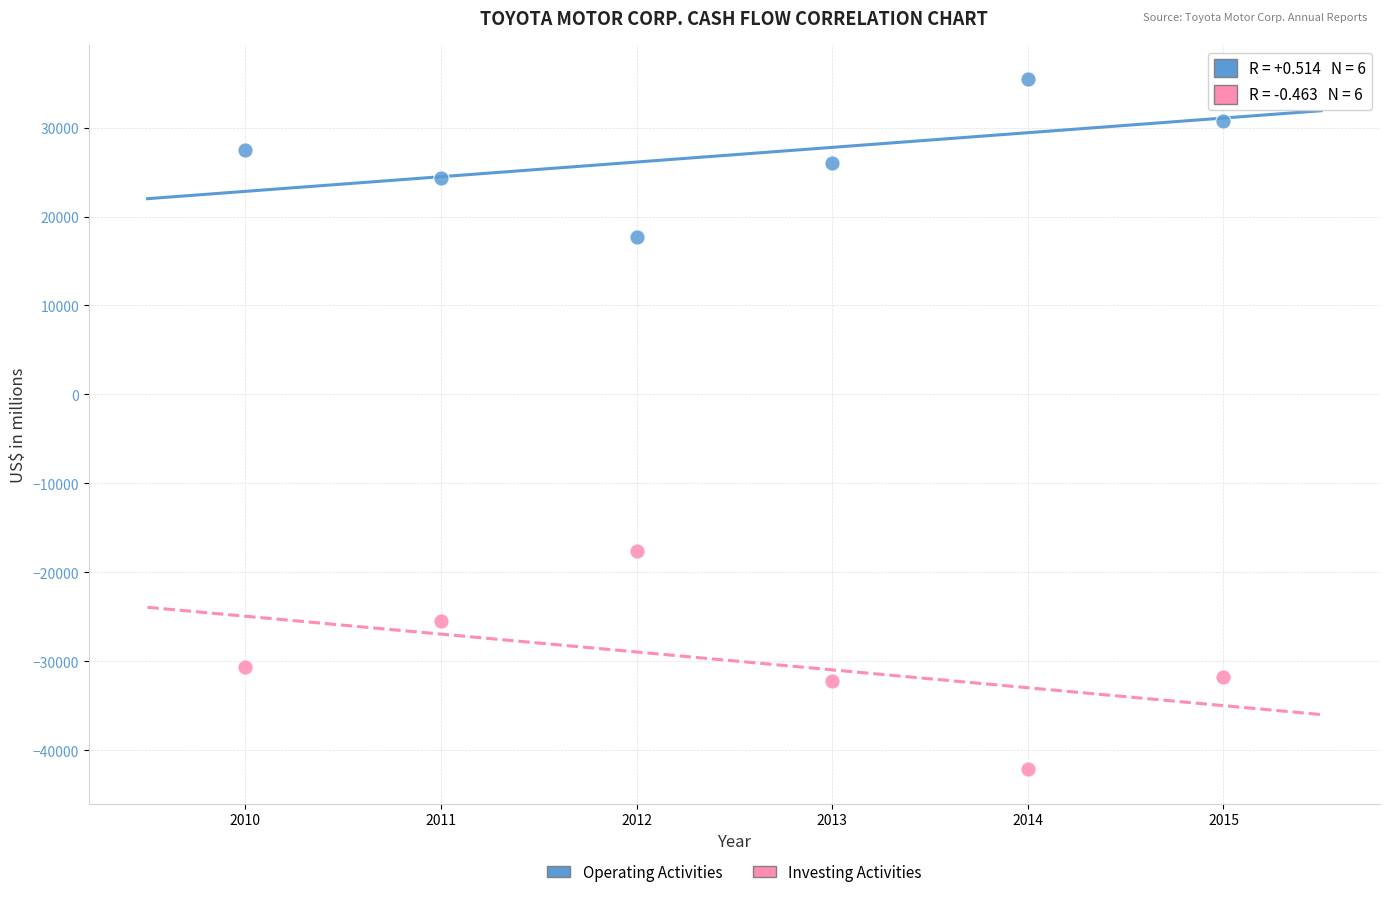

Across all series, what Y value is closest to -3351?

-17553